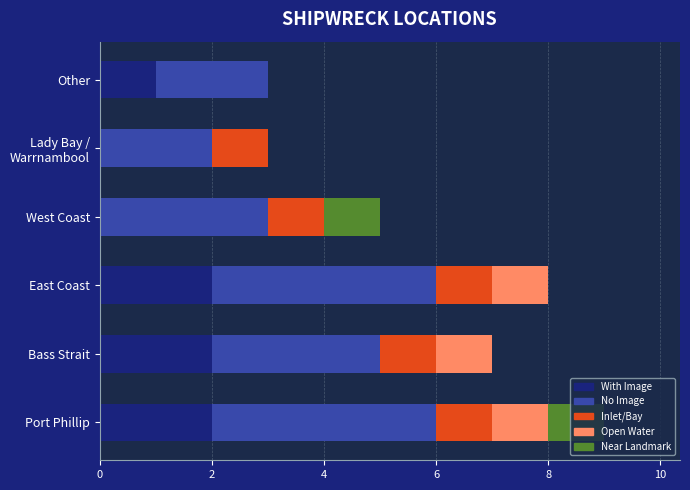

The With Image series shows 2 at East Coast. True or false?

True